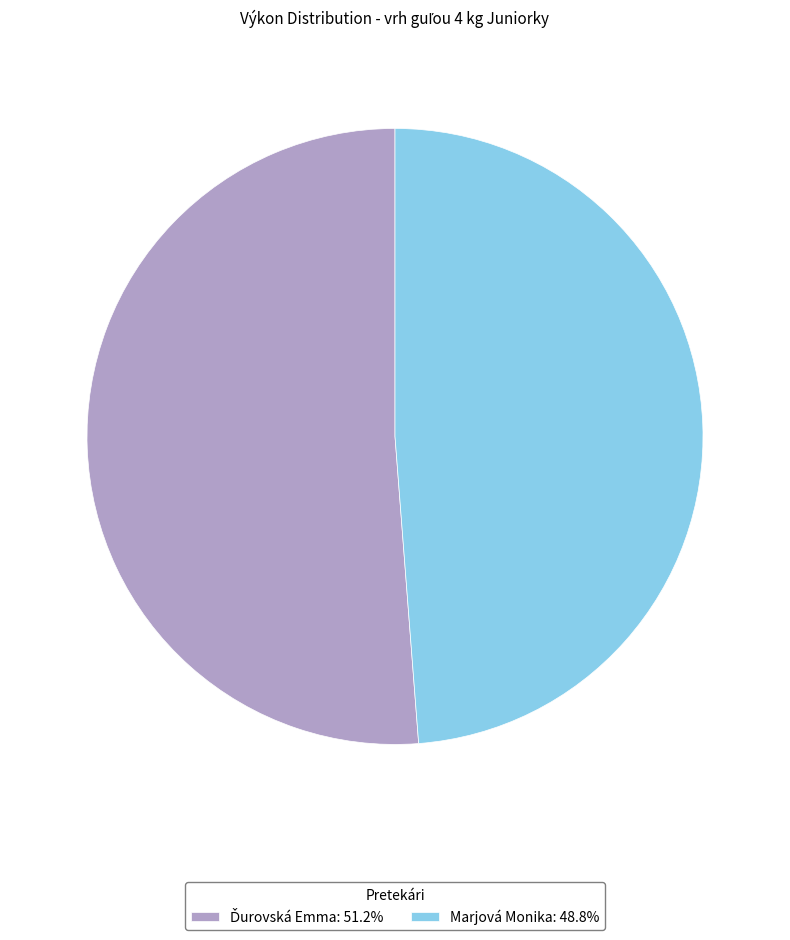

Is there a majority slice in this chart?

Yes